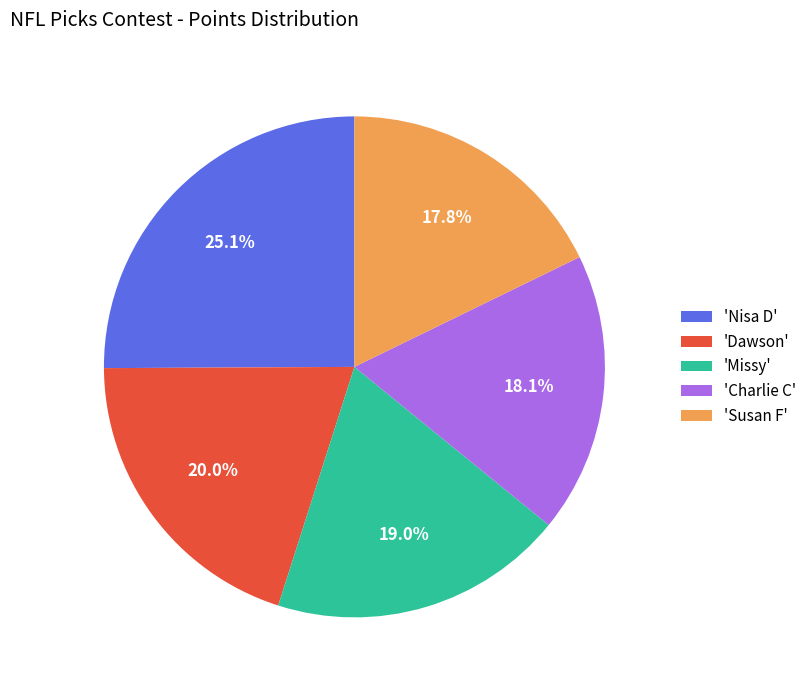

What percentage do 'Nisa D' and 'Dawson' together represent?

45.1%